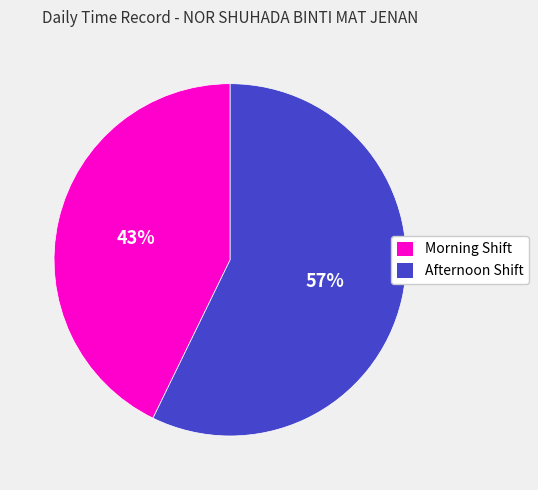

Does any single category account for the majority?

Yes